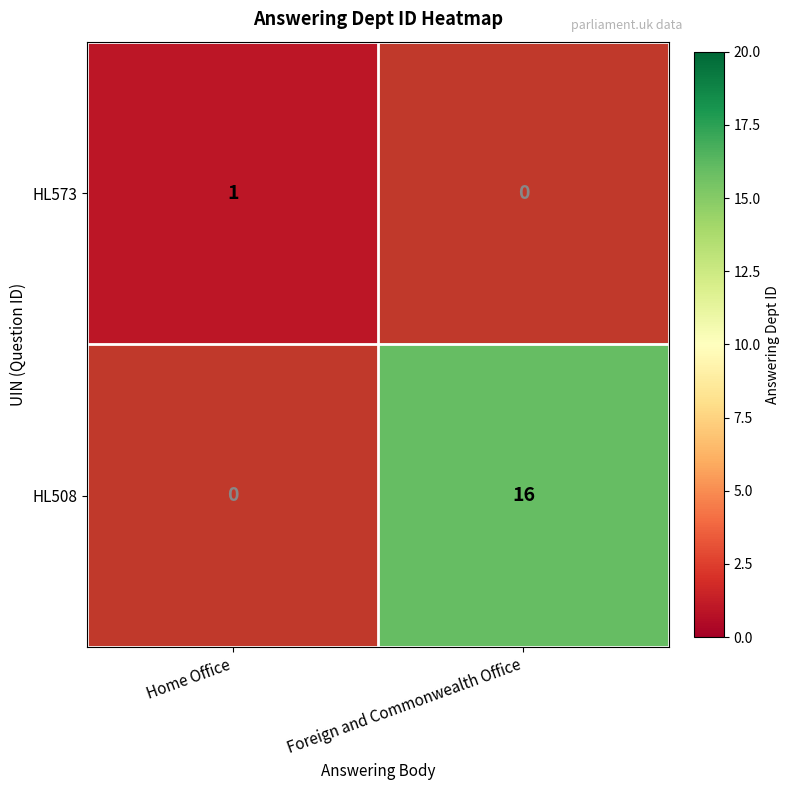

Is the value of HL508 at Foreign and Commonwealth Office greater than the value of HL573 at Home Office?

Yes